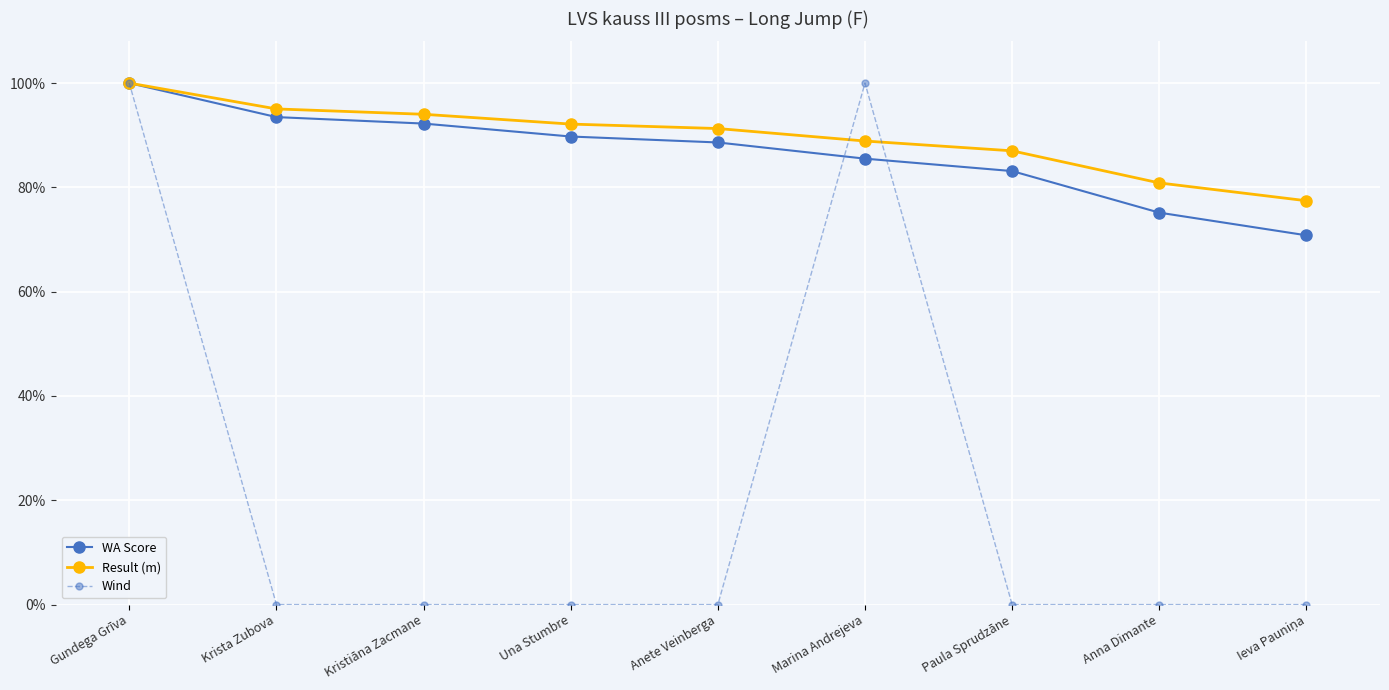

Is this an area chart (filled region under the line)?

No